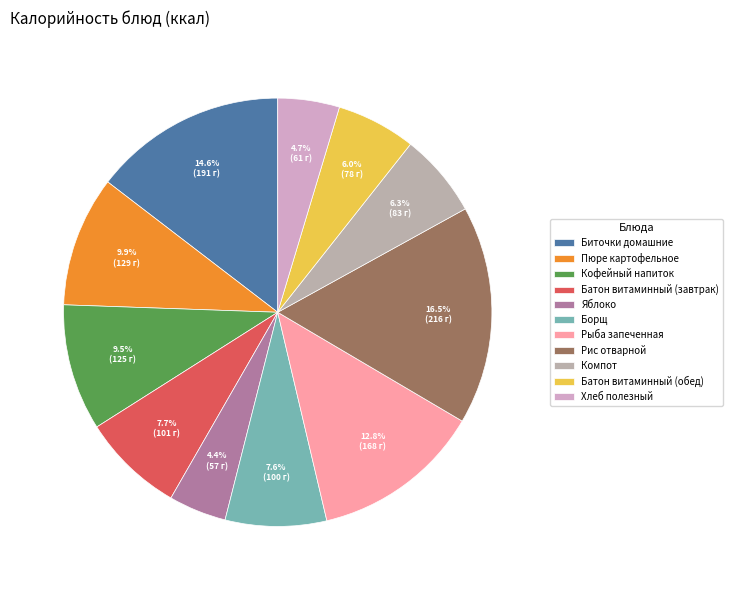

What portion of the pie excludes Яблоко?

95.6%